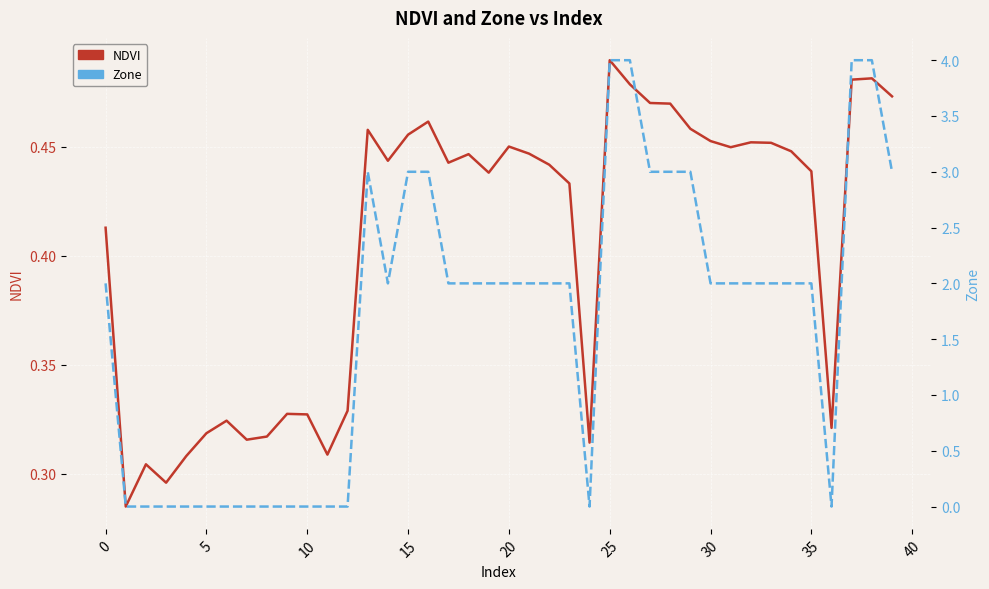

Is this an area chart (filled region under the line)?

No